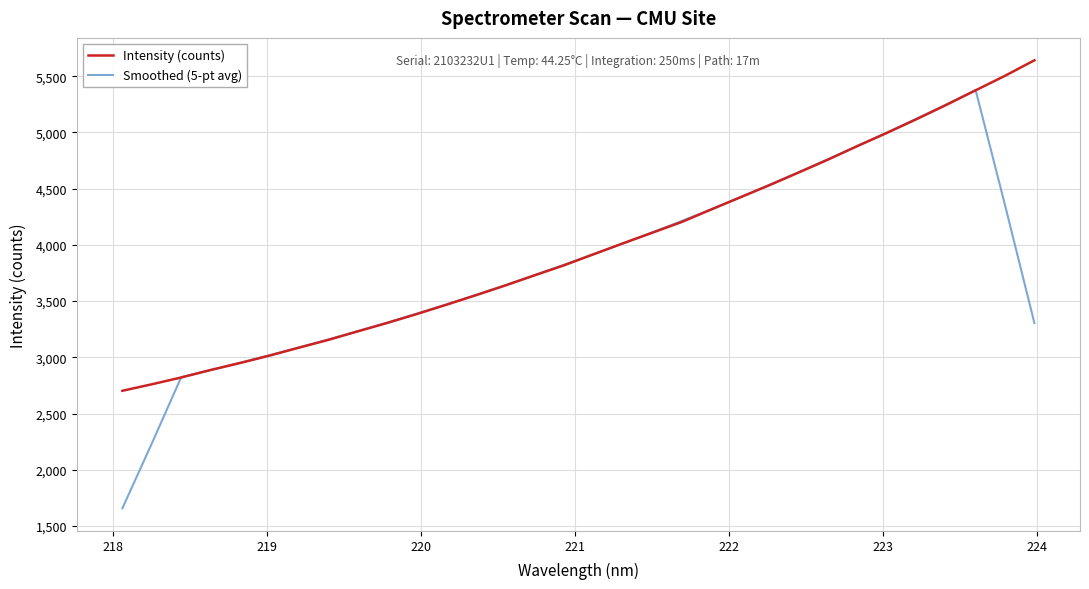

What is the minimum value shown in the chart?

1656.6